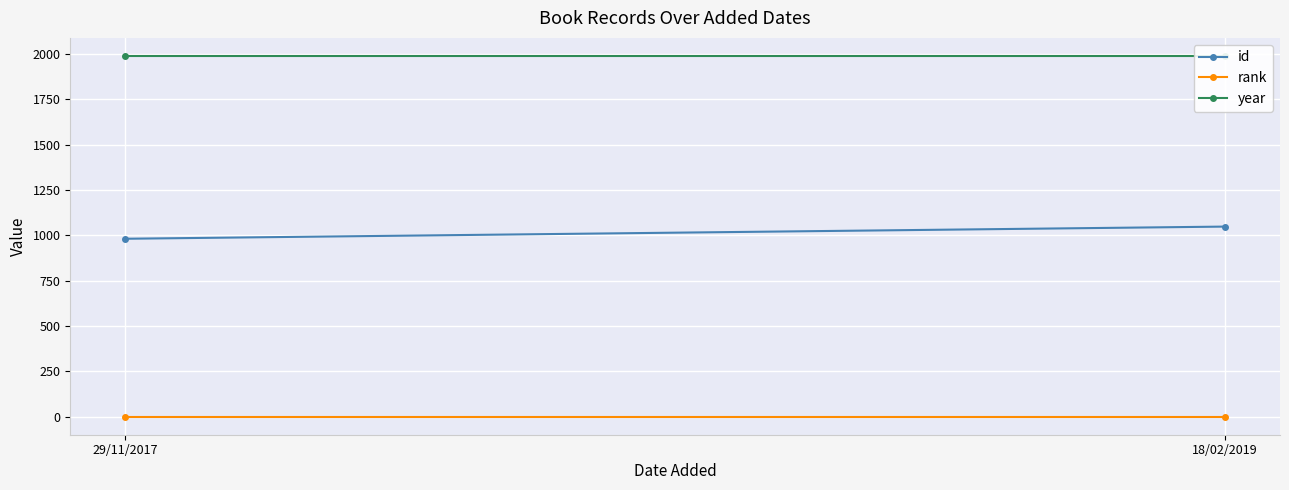

List the labels in order of id value, smallest first.

29/11/2017, 18/02/2019